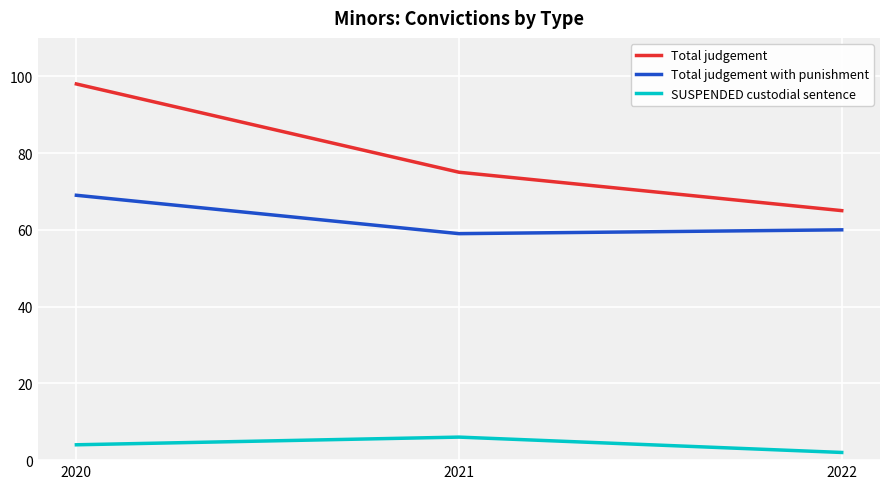

What is the smallest value displayed?

2